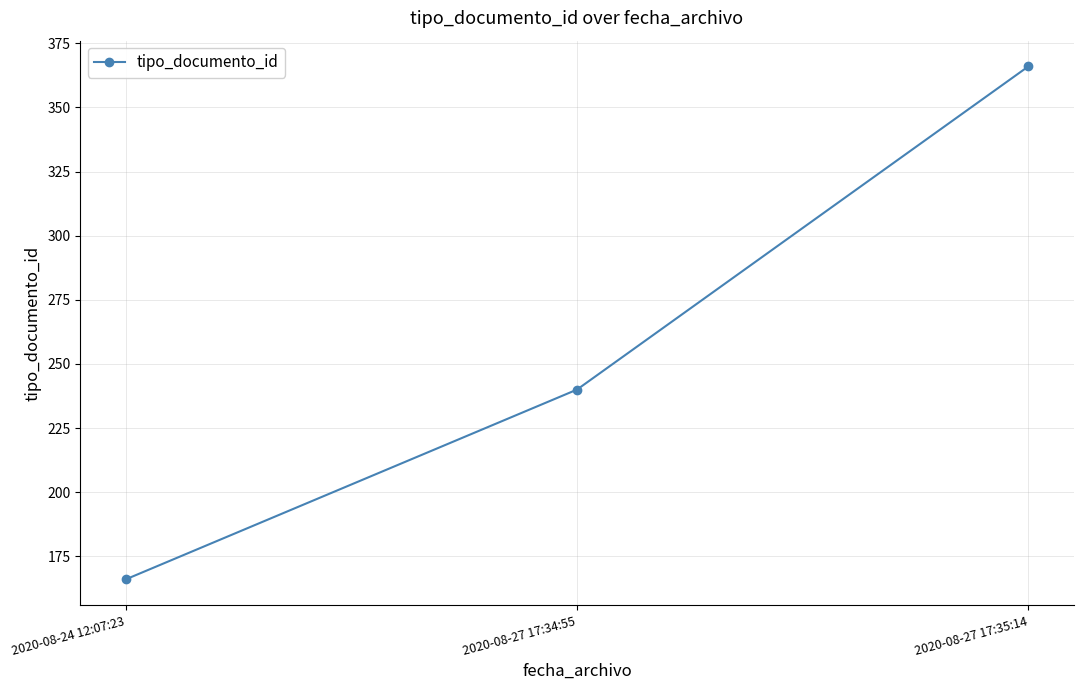

At which category does the chart reach its peak across all series?

2020-08-27 17:35:14